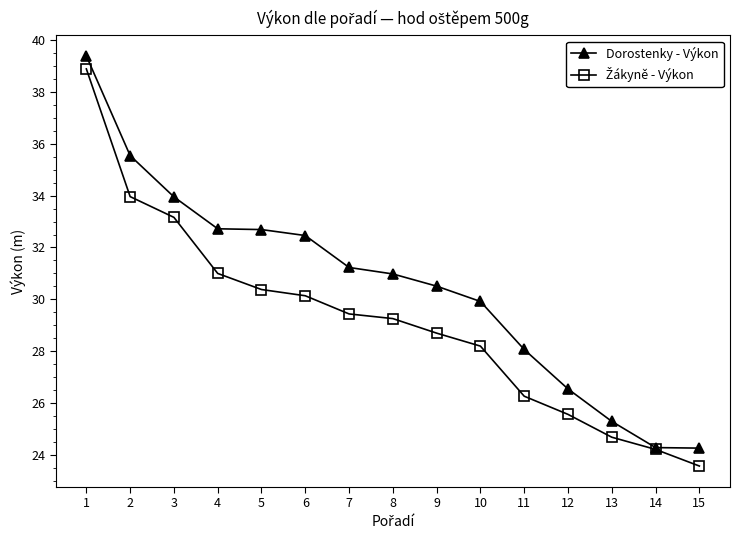

How many values in the Dorostenky - Výkon series exceed 30?

9